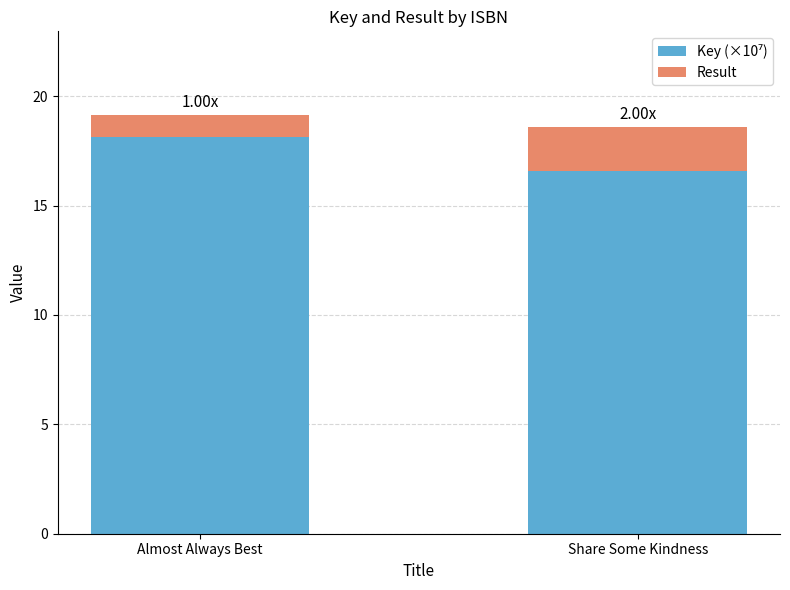

How many categories are shown in the chart?

2